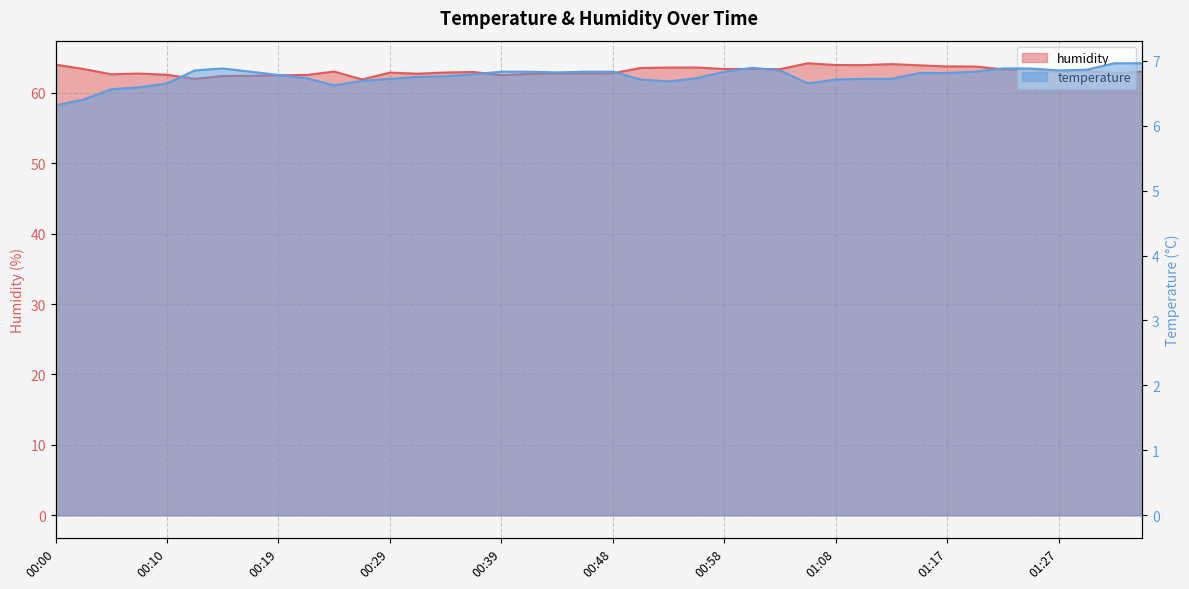

True or false: temperature and humidity cross at least once.

False